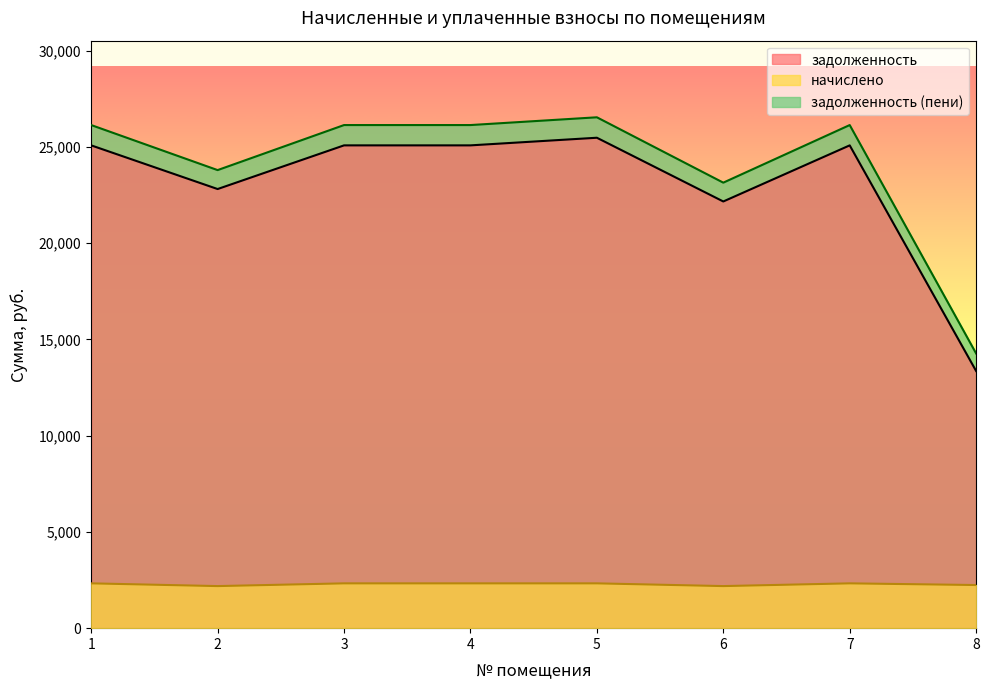

True or false: начислено and задолженность (пени) cross at least once.

False